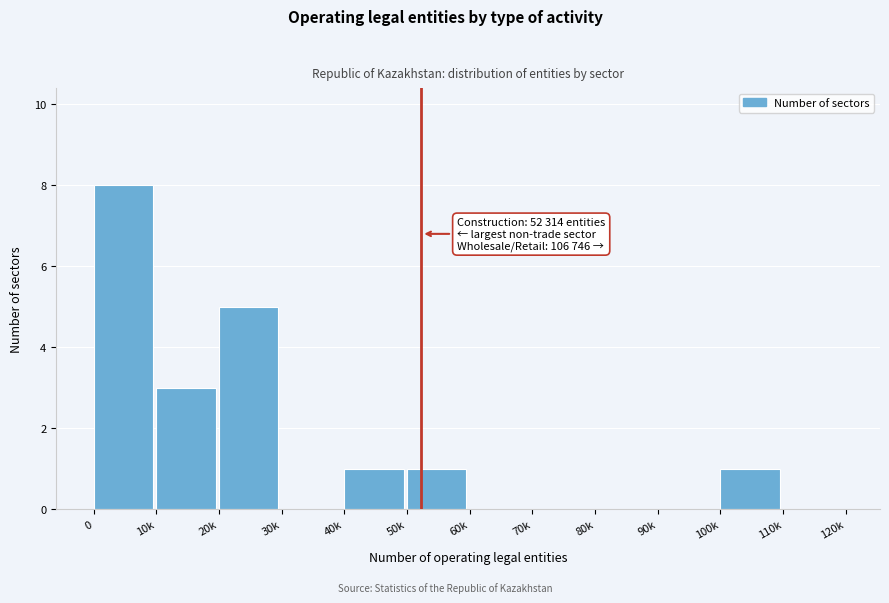

Reading right to left, list all the values displayed in this chart.

110k=0	100k=1	90k=0	80k=0	70k=0	60k=0	50k=1	40k=1	30k=0	20k=5	10k=3	0=8